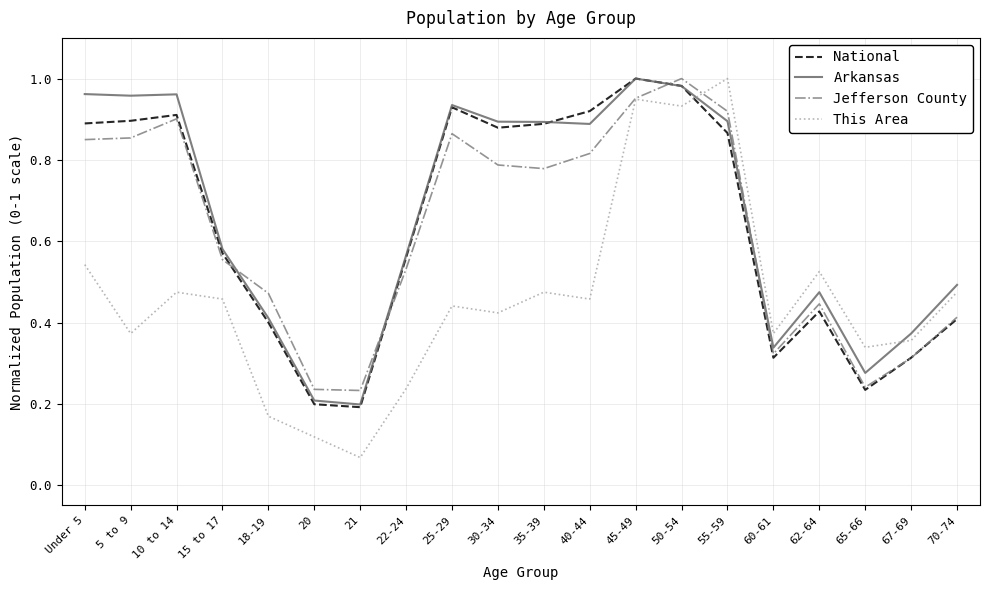

Where is the first local minimum for This Area?

5 to 9